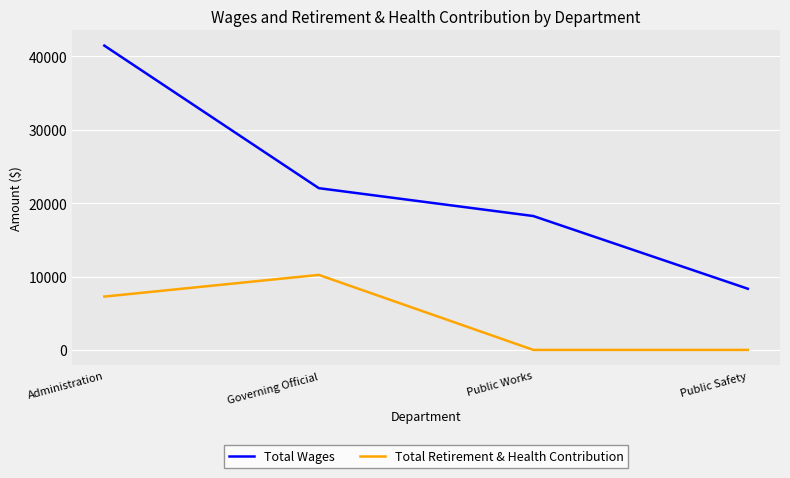

How many lines are shown in the chart?

2